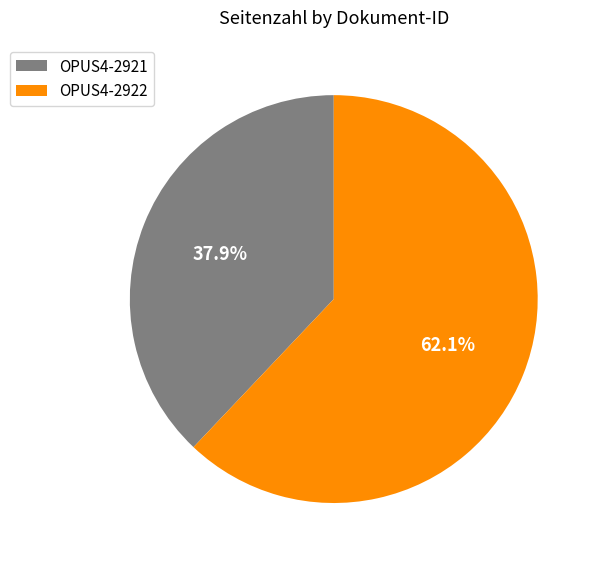

To the nearest percent, what is the combined percentage of OPUS4-2922 and OPUS4-2921?

100%